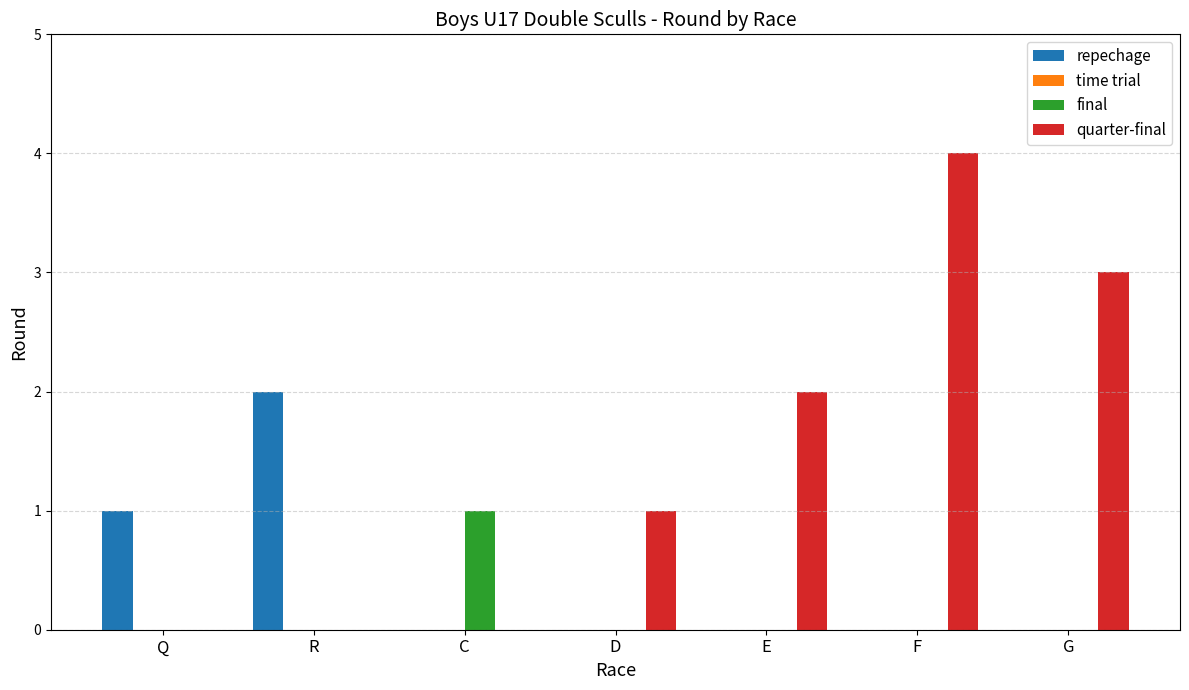

Which category has the highest value across all series?

F